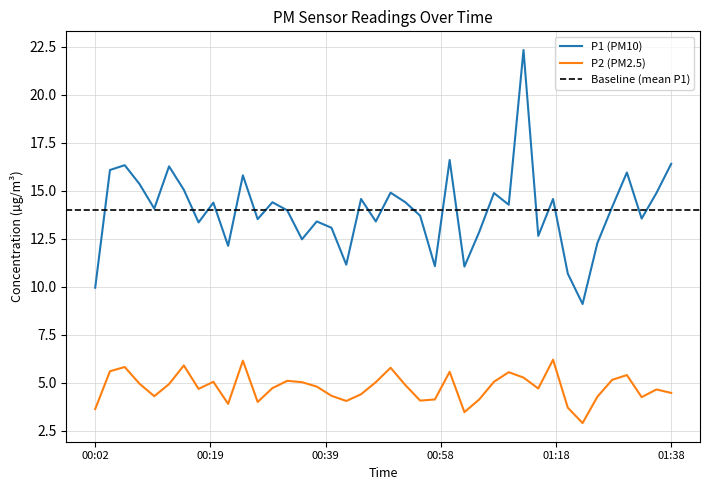

Which series has the largest range (max minus min)?

P1